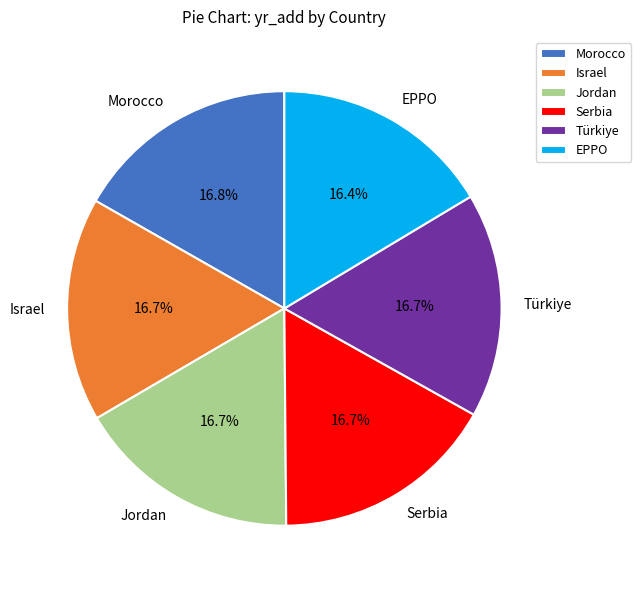

What percentage is NOT represented by Jordan?

83.3%